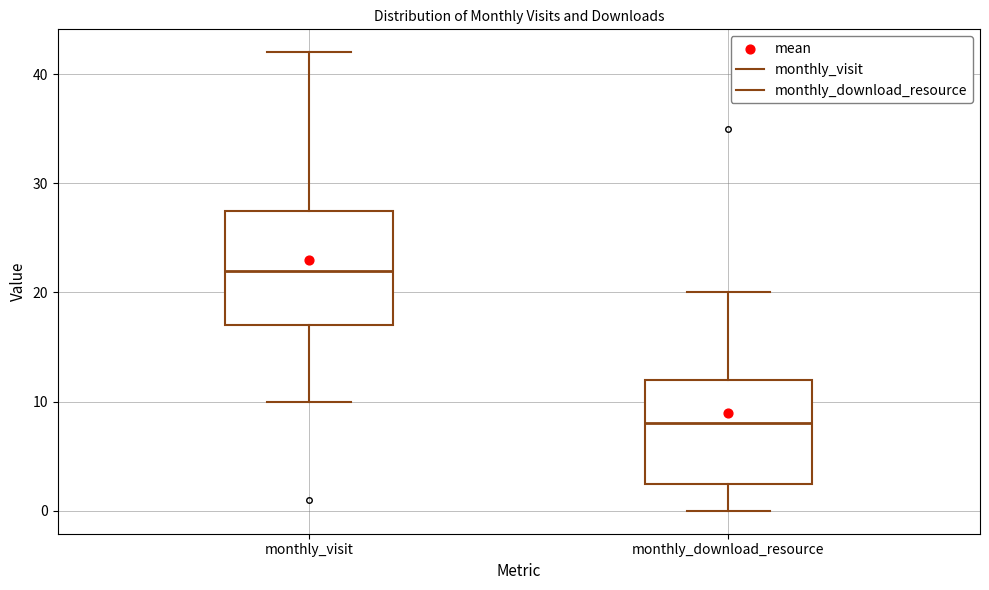

Reading left to right, read every box against the y-axis: the position of its median line, the range the box covers, and the ends of its whiskers. The values are not printed on the chart, so give them approximately, as read against the axis.

monthly_visit: median 22, box 17 to 28, whiskers 10 to 42
monthly_download_resource: median 8, box 3 to 12, whiskers 0 to 20